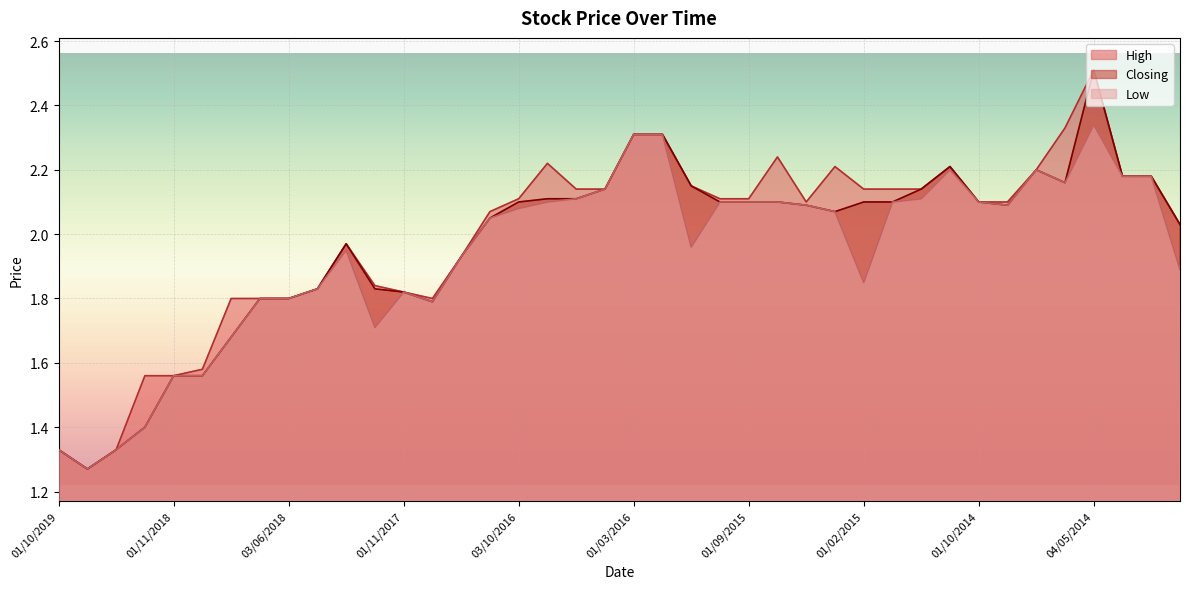

At 01/10/2019, list the series in order from smallest to largest.

High, Closing, Low